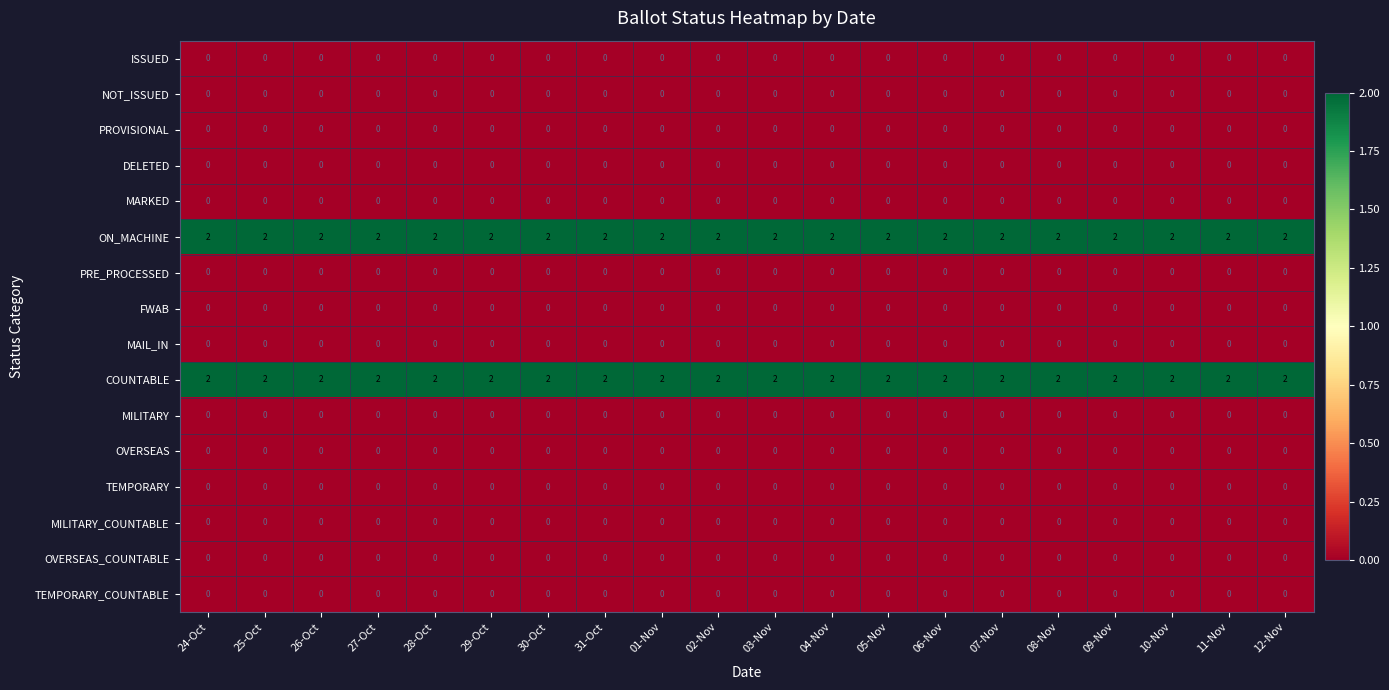

True or false: TEMPORARY has a value of 0 at 08-Nov.

True